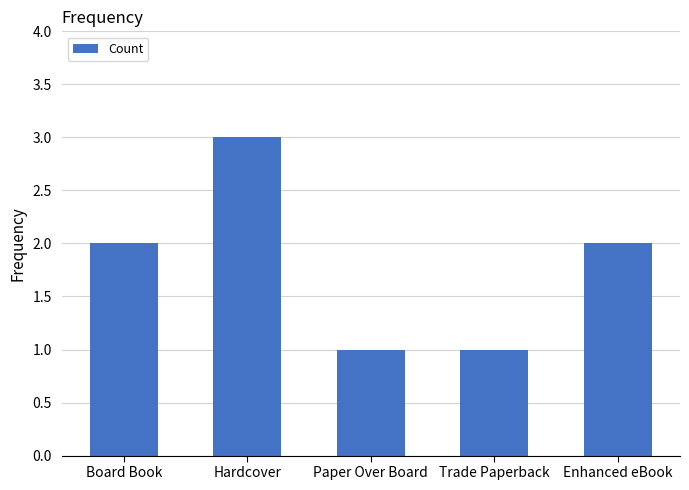

How many data points are less than 2?

2